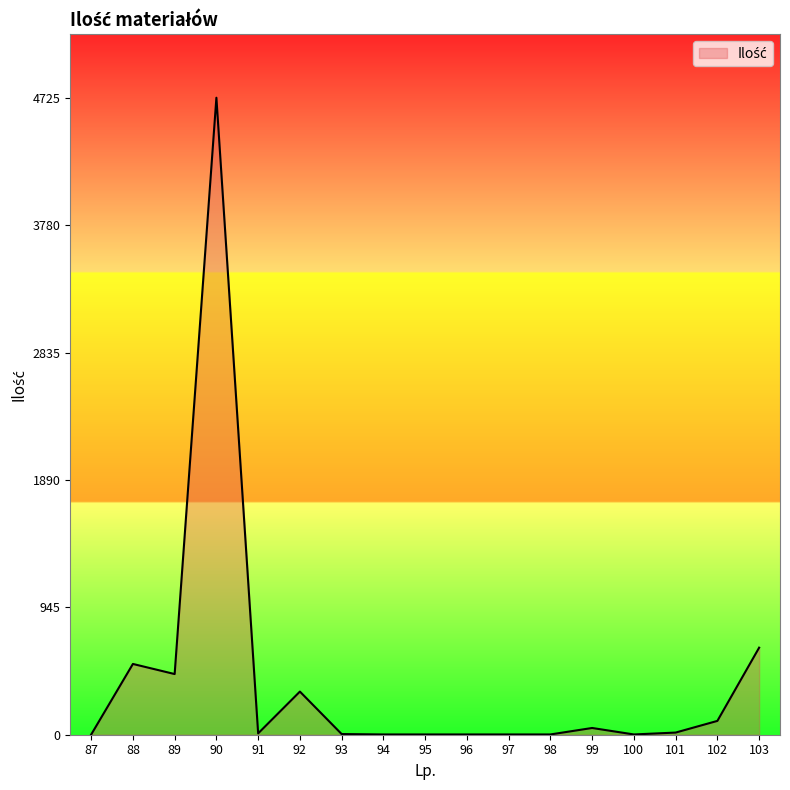

What is the maximum value shown in the chart?

4725.0